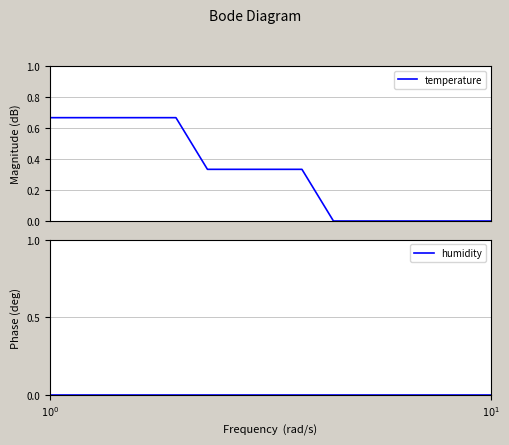

Rank the series by their maximum value, from highest to lowest.

temperature, humidity